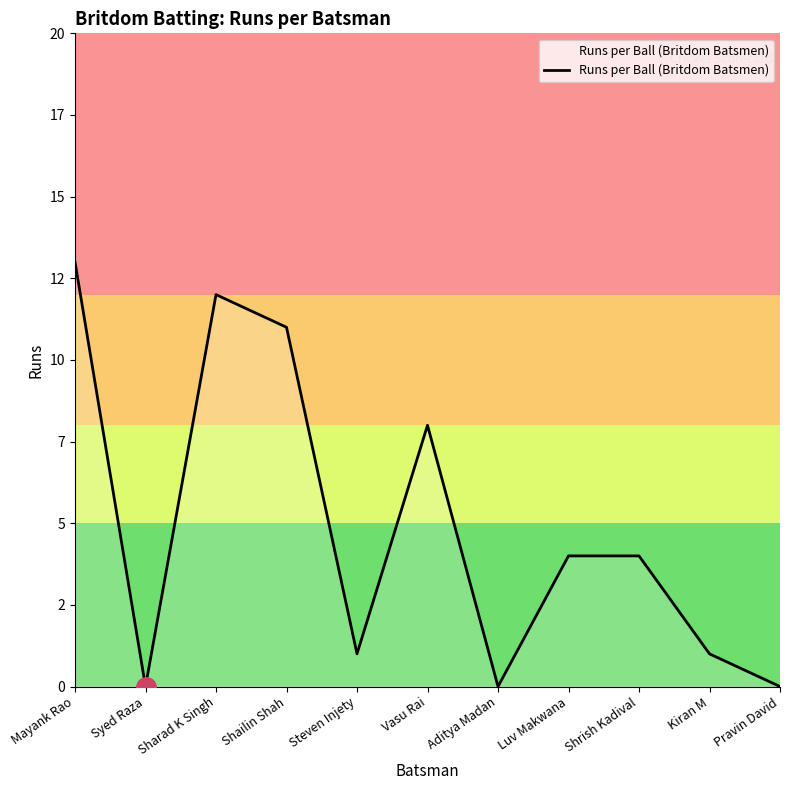

True or false: there are more than 1 points higher than both neighbors.

True